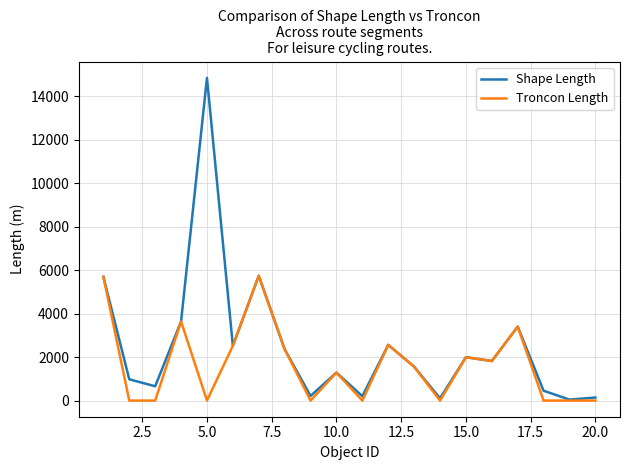

Does the chart display data point markers on the line(s)?

No